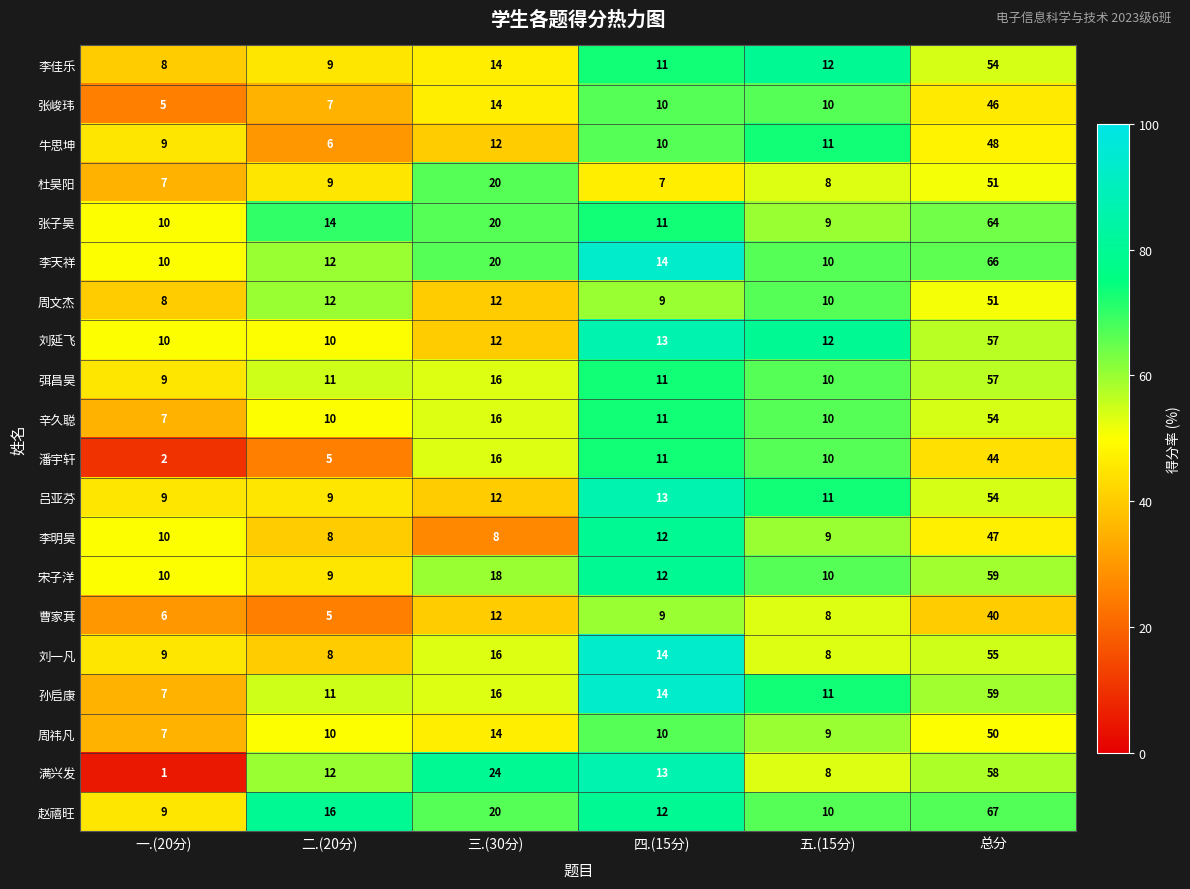

Which series has the largest range (max minus min)?

赵禧旺